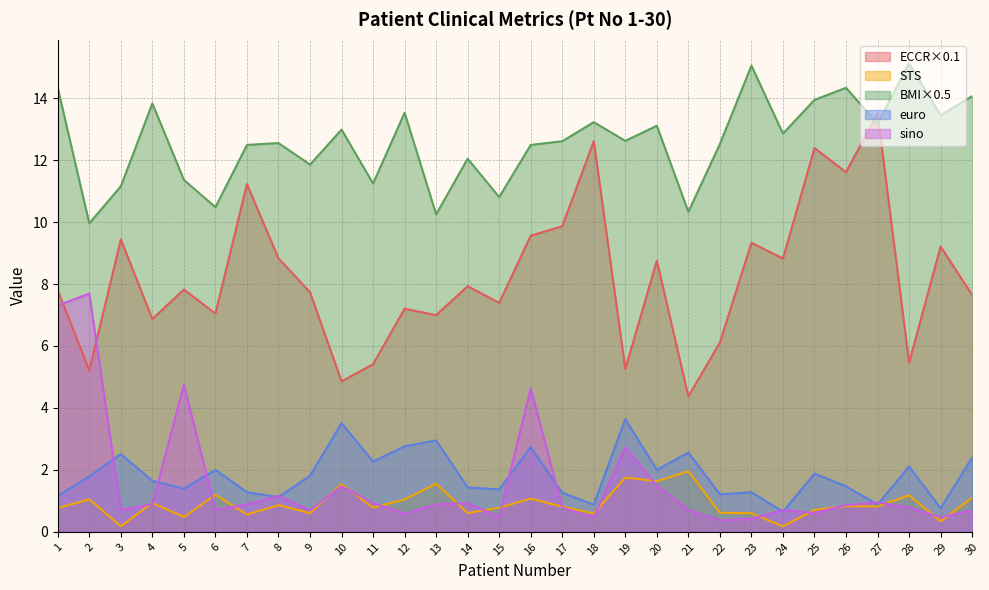

At 14, list the series in order from largest to smallest.

BMI×0.5, ECCR×0.1, euro, sino, STS